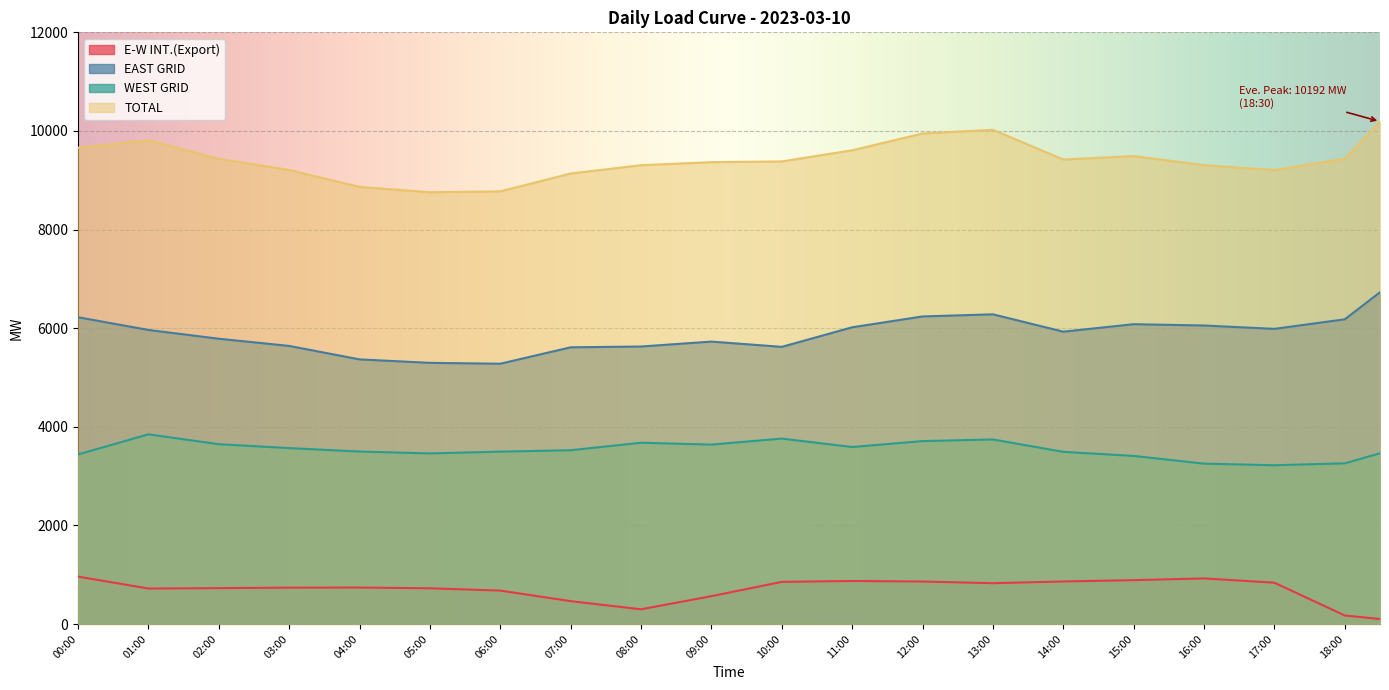

Is it true that E-W INT.(Export) equals 278.4 at 10:00?

False